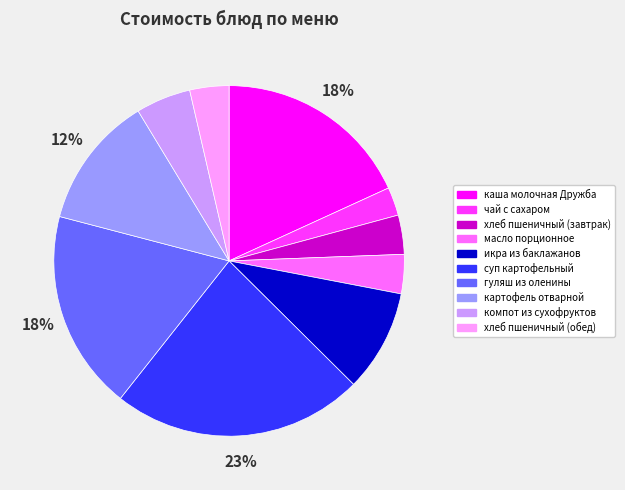

How many segments does this pie chart have?

10